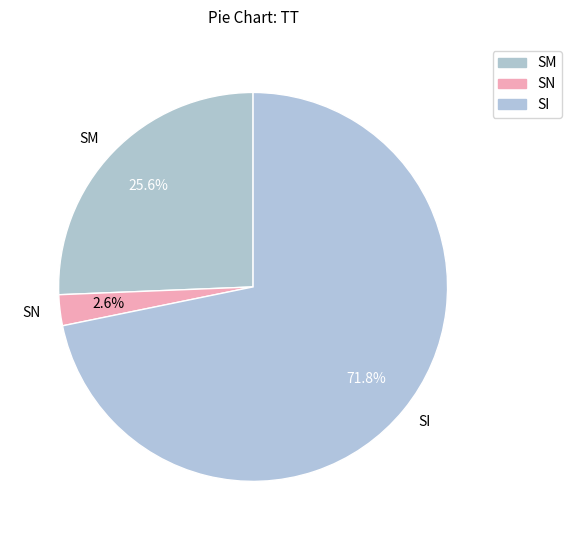

How many slices are in this pie chart?

3